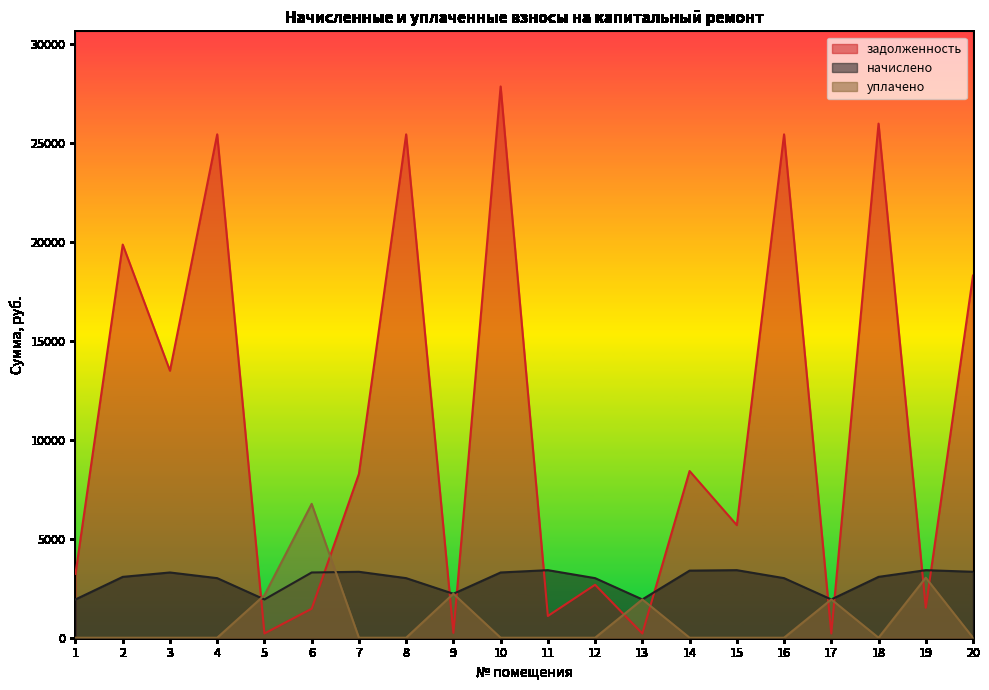

What is the difference between the уплачено values at 20 and 5?

2151.4